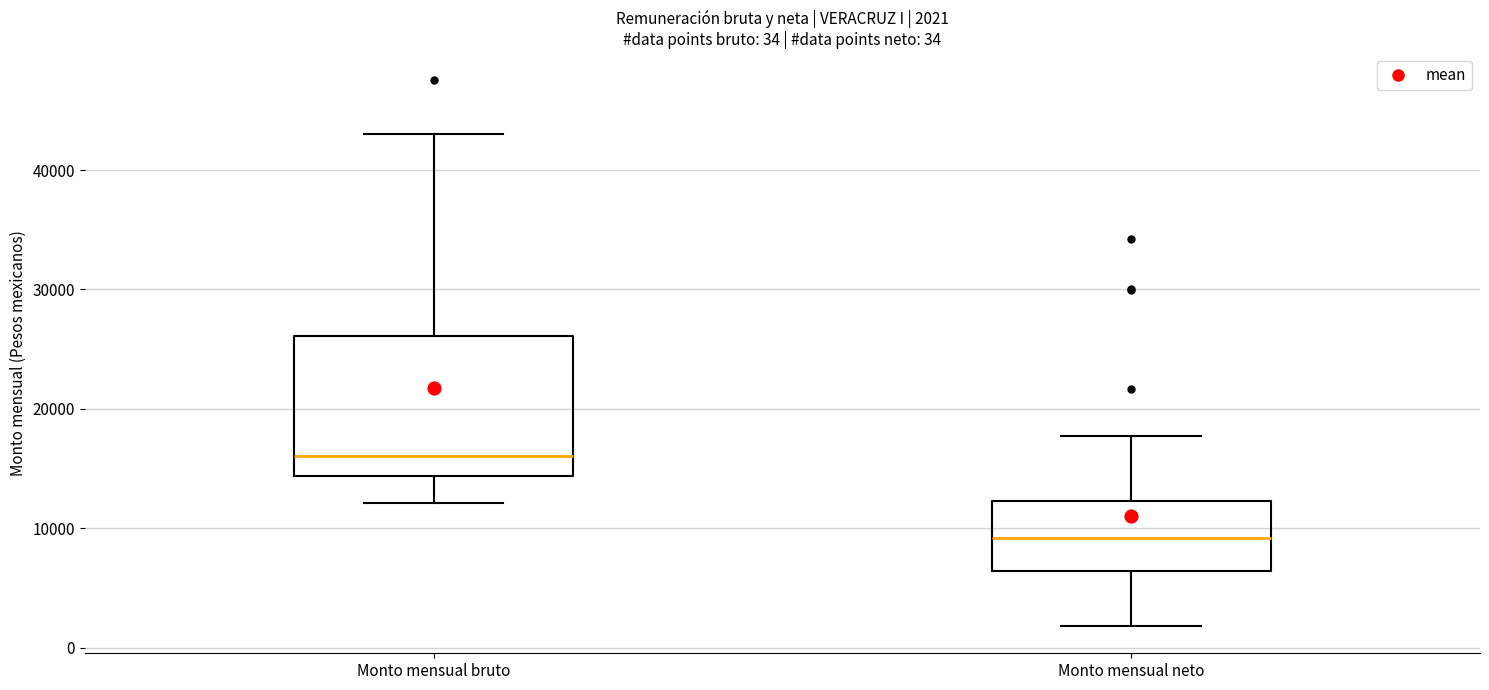

Which box has the lowest median line?

Monto mensual neto